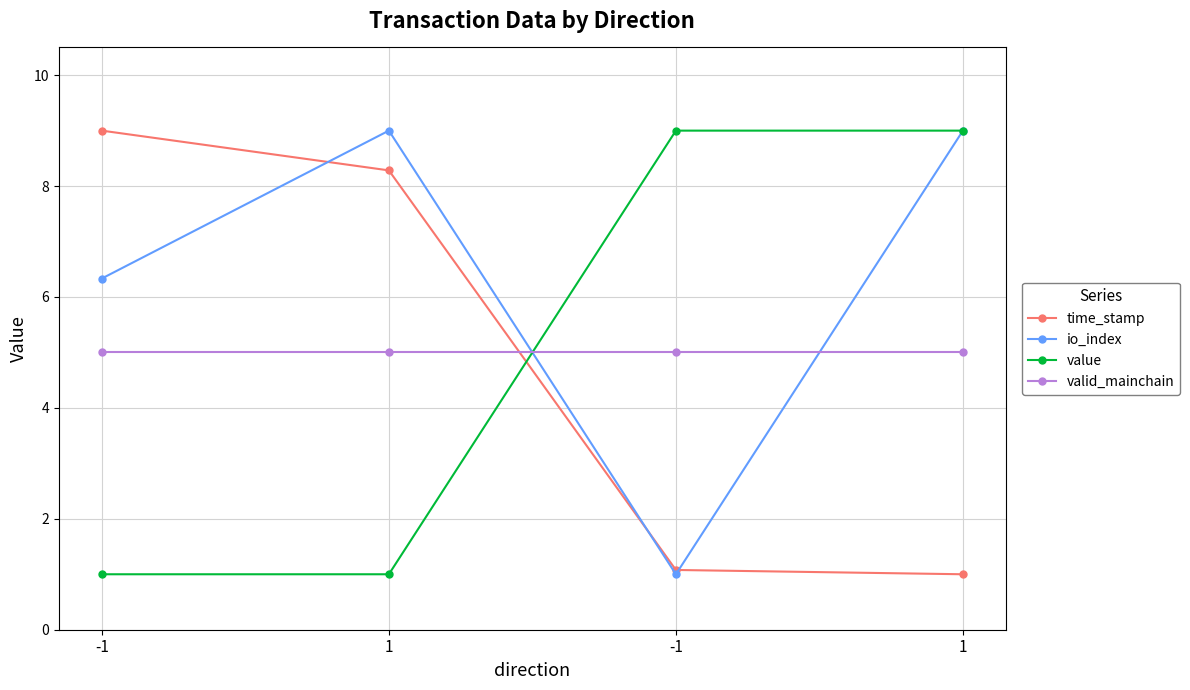

Which series has the largest range (max minus min)?

time_stamp